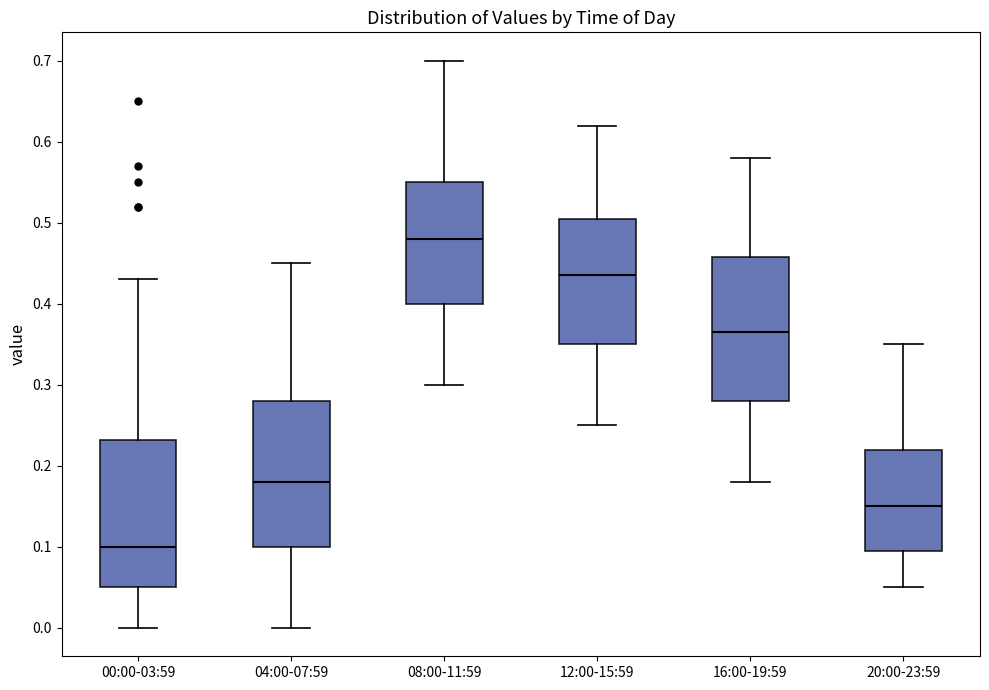

Reading left to right, transcribe this box plot: for each box, give where its median line is, the range the box spans, and where its two whiskers end, as read against the y-axis. The values are not printed on the chart, so give them approximately, as read against the axis.

00:00-03:59: median 0.10, box 0.05 to 0.23, whiskers 0.00 to 0.43
04:00-07:59: median 0.18, box 0.10 to 0.28, whiskers 0.00 to 0.45
08:00-11:59: median 0.48, box 0.40 to 0.55, whiskers 0.30 to 0.70
12:00-15:59: median 0.44, box 0.35 to 0.51, whiskers 0.25 to 0.62
16:00-19:59: median 0.37, box 0.28 to 0.46, whiskers 0.18 to 0.58
20:00-23:59: median 0.15, box 0.10 to 0.22, whiskers 0.05 to 0.35